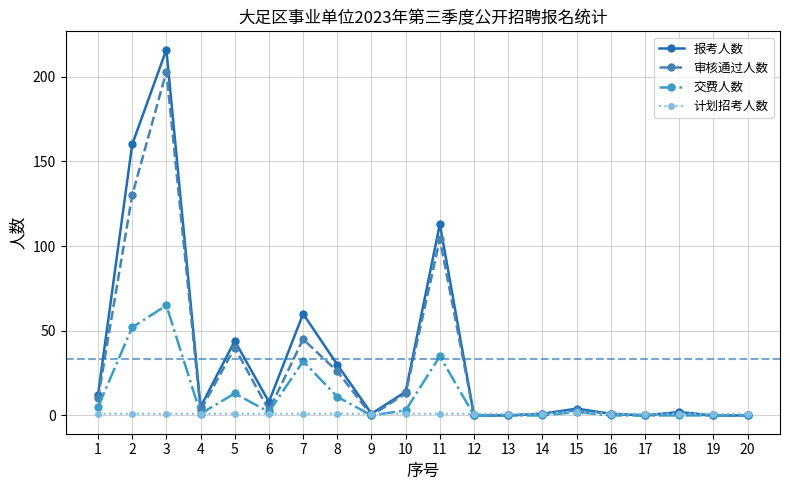

Reading left to right, list all the values displayed in this chart.

报考人数: 1=12	2=160	3=216	4=5	5=44	6=8	7=60	8=30	9=1	10=14	11=113	12=0	13=0	14=1	15=4	16=1	17=0	18=2	19=0	20=0
审核通过人数: 1=10	2=130	3=203	4=3	5=40	6=3	7=45	8=26	9=0	10=13	11=104	12=0	13=0	14=1	15=3	16=1	17=0	18=1	19=0	20=0
交费人数: 1=5	2=52	3=65	4=1	5=13	6=2	7=32	8=11	9=0	10=3	11=35	12=0	13=0	14=0	15=2	16=0	17=0	18=0	19=0	20=0
计划招考人数: 1=1	2=1	3=1	4=1	5=1	6=1	7=1	8=1	9=1	10=1	11=1	12=1	13=1	14=1	15=2	16=1	17=1	18=1	19=1	20=1